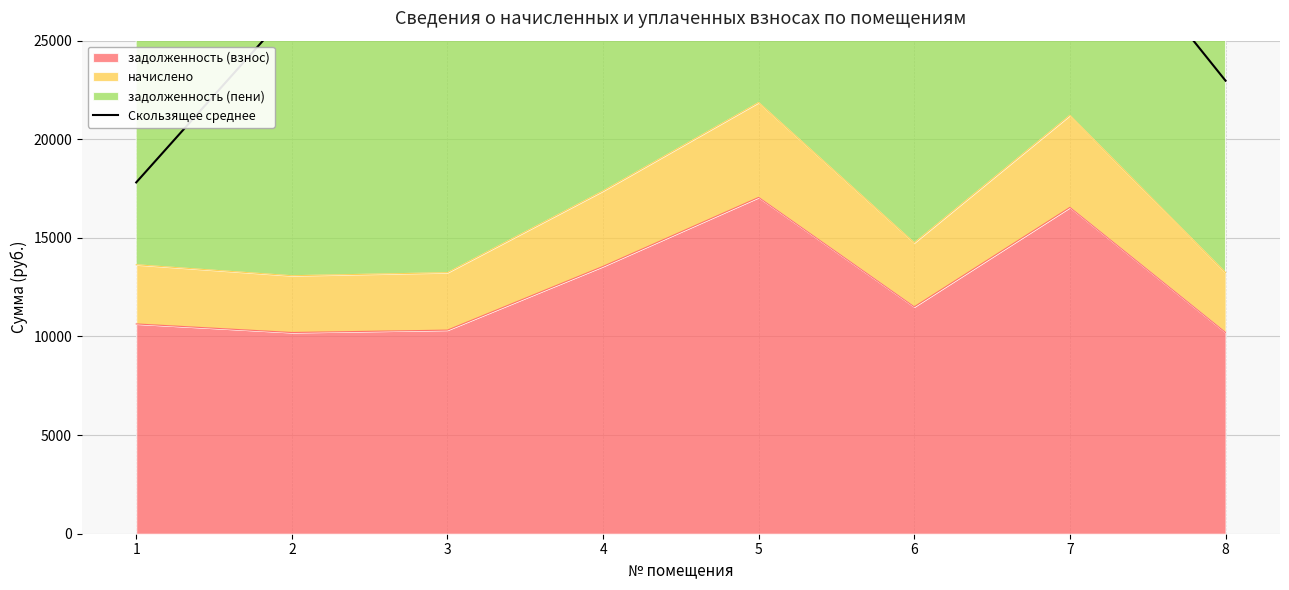

Between 3 and 5, which is larger?

5